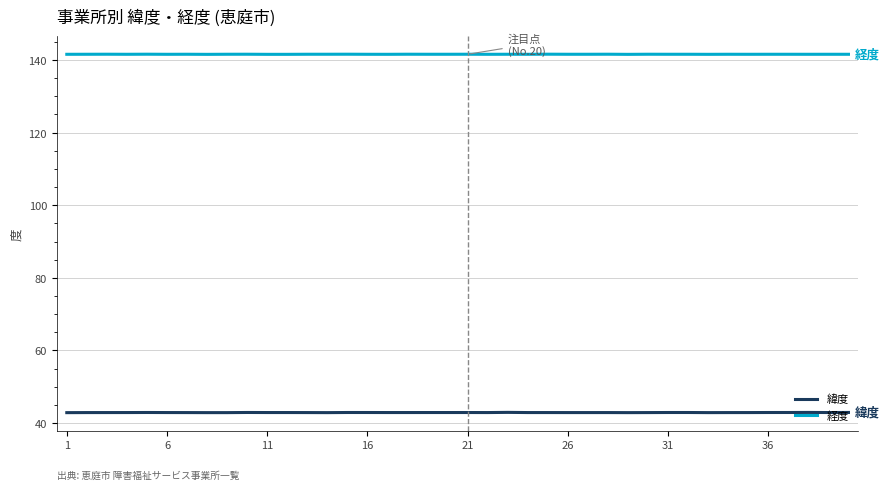

Rank the series by their average value, from highest to lowest.

経度, 緯度